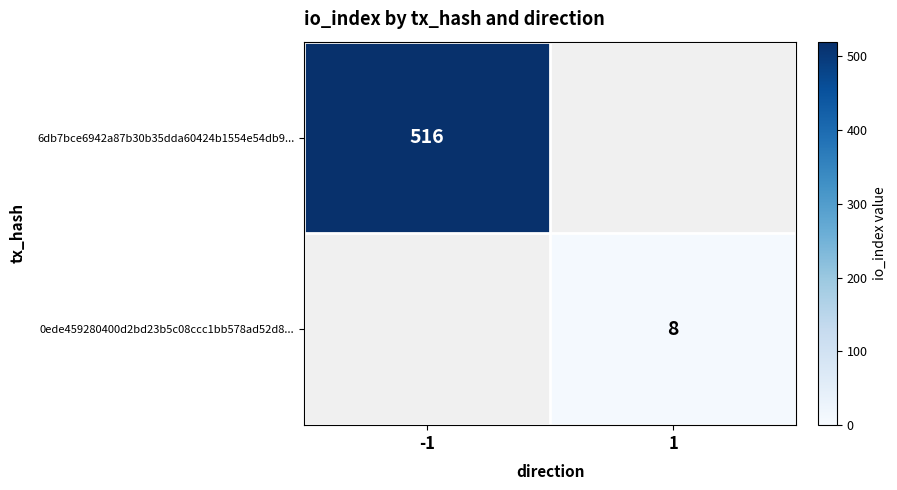

How many categories are shown in the chart?

2